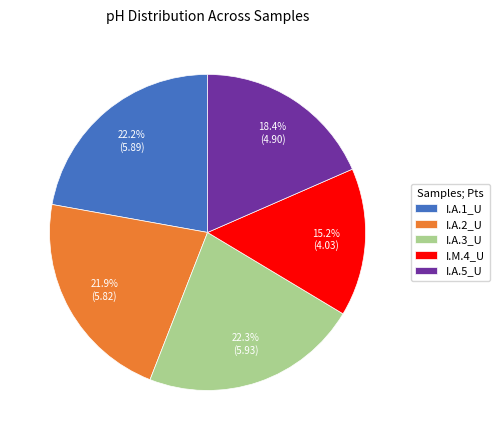

Is it true that I.A.2_U is 22% of the pie?

True